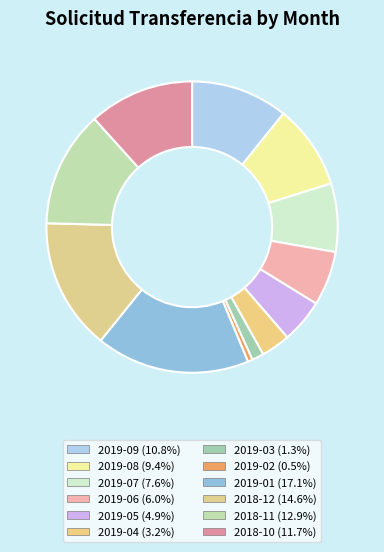

Which slice is the largest?

2019-01